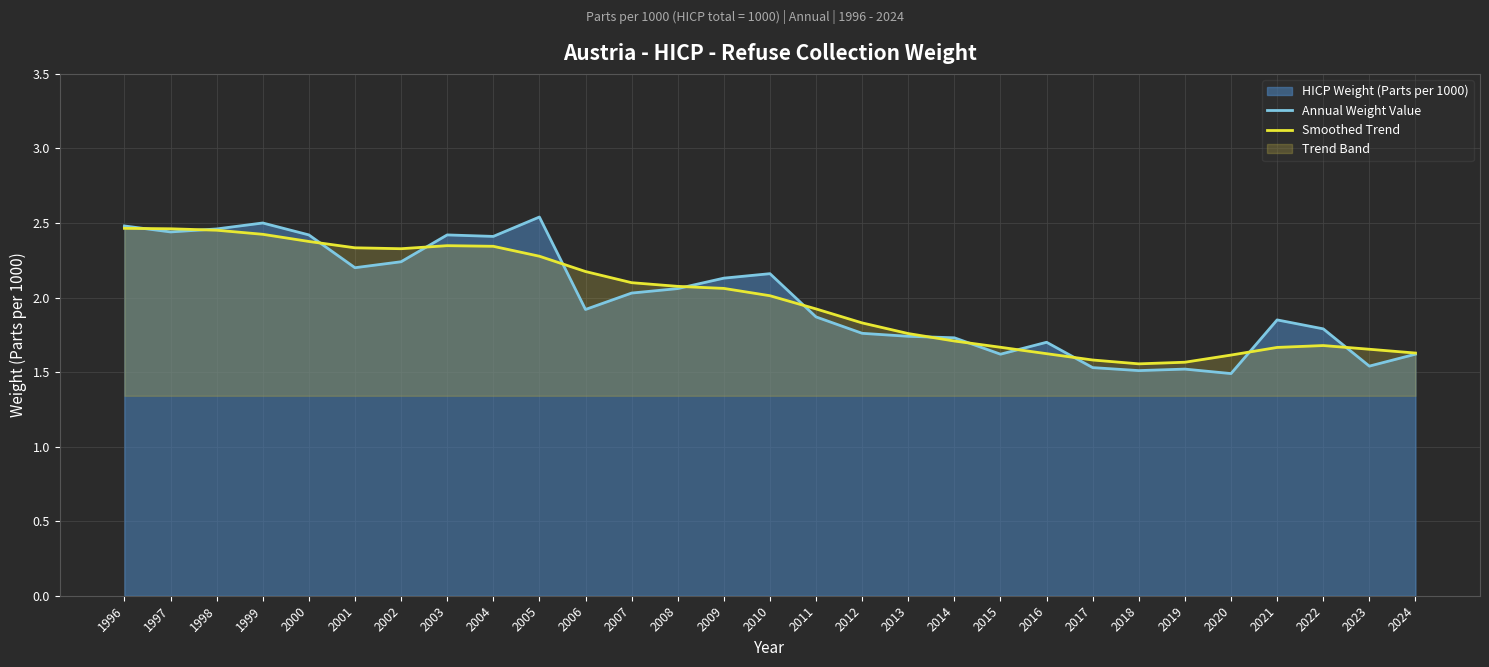

Where is Annual Weight Value nearest to the value 2?

2007